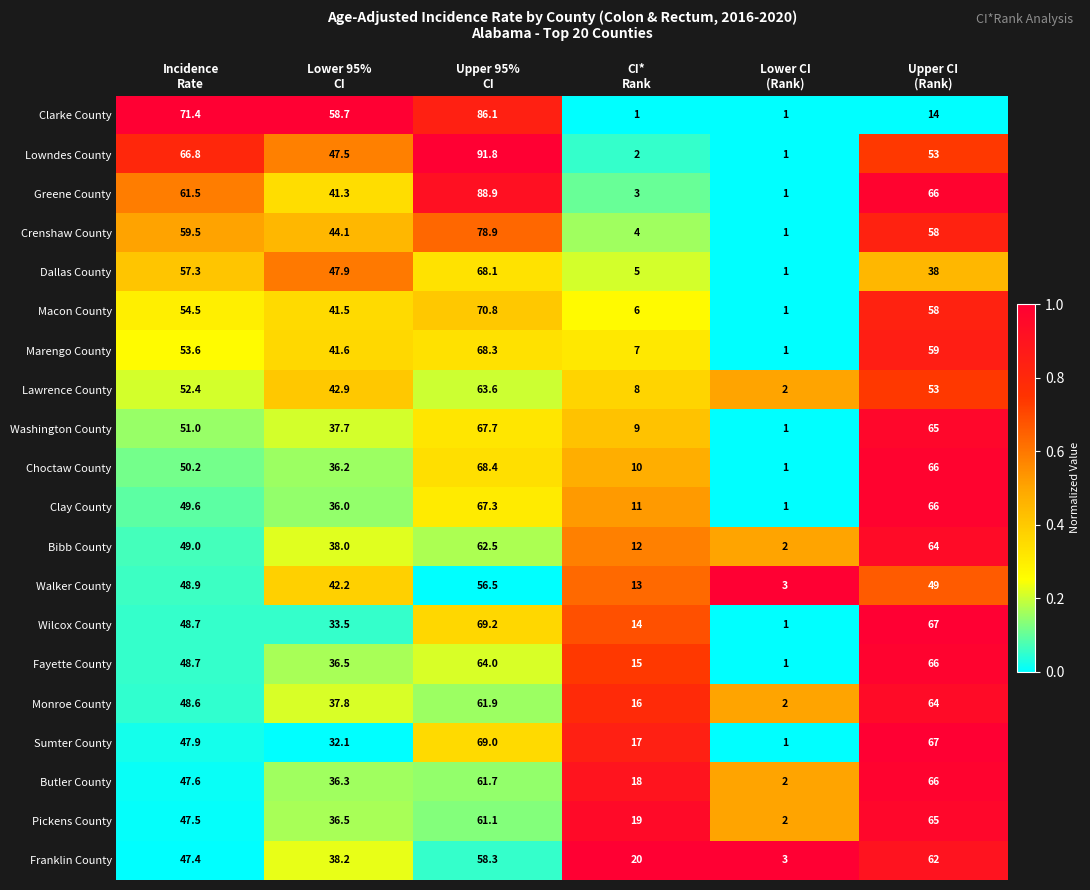

At which category is the sum across all series the highest?

Upper 95%
CI